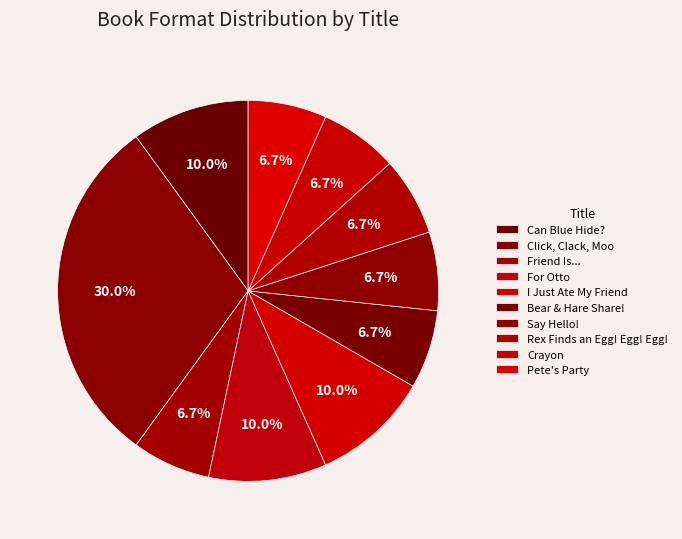

Rank the categories by value from highest to lowest.

Click, Clack, Moo, Can Blue Hide?, For Otto, I Just Ate My Friend, Friend Is..., Bear & Hare Share!, Say Hello!, Rex Finds an Egg! Egg! Egg!, Crayon, Pete's Party